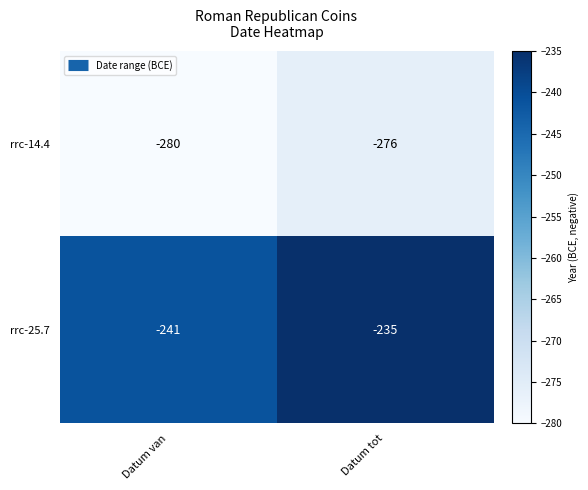

Reading left to right, what are all the values shown in this chart?

rrc-14.4: -280	-276
rrc-25.7: -241	-235